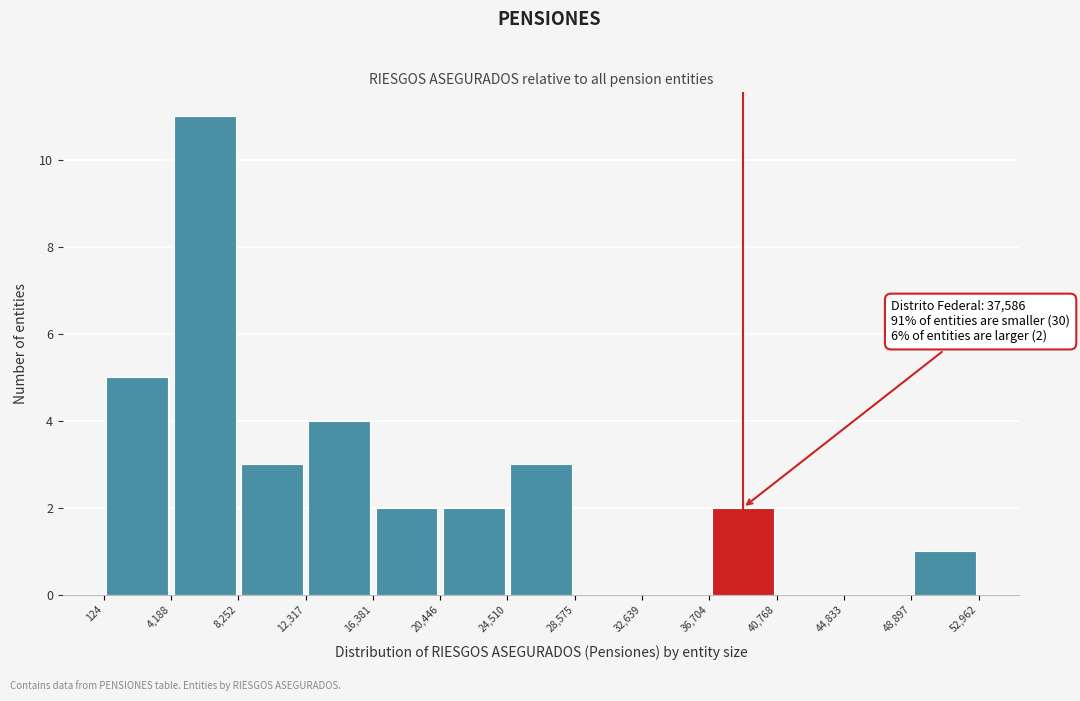

Over which range of the x-axis is the bar tallest?

4,188 to 8,252